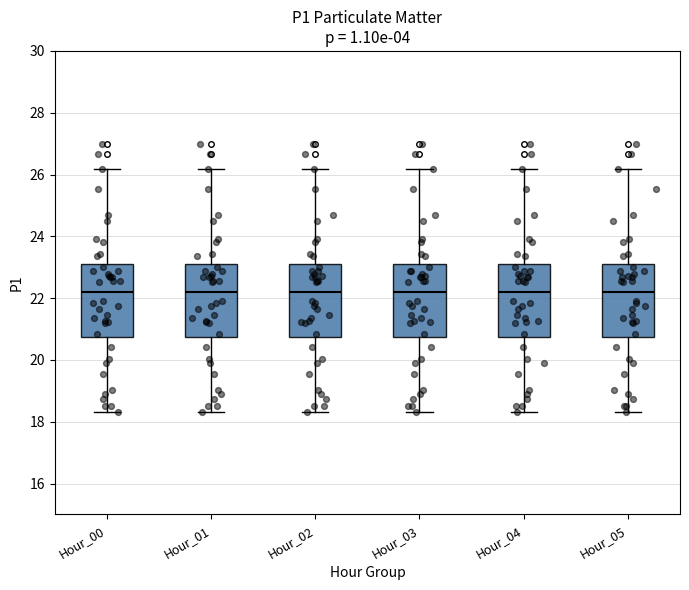

Reading left to right, read every box against the y-axis: the position of its median line, the range the box covers, and the ends of its whiskers. The values are not printed on the chart, so give them approximately, as read against the axis.

Hour_00: median 22.2, box 20.8 to 23.0, whiskers 18.4 to 26.2
Hour_01: median 22.2, box 20.8 to 23.0, whiskers 18.4 to 26.2
Hour_02: median 22.2, box 20.8 to 23.0, whiskers 18.4 to 26.2
Hour_03: median 22.2, box 20.8 to 23.0, whiskers 18.4 to 26.2
Hour_04: median 22.2, box 20.8 to 23.0, whiskers 18.4 to 26.2
Hour_05: median 22.2, box 20.8 to 23.0, whiskers 18.4 to 26.2